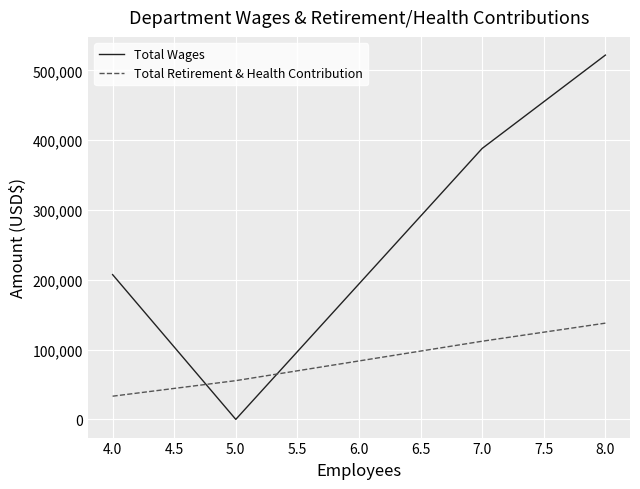

Between 4.0 and 5.0, which series saw the biggest shift?

Total Wages